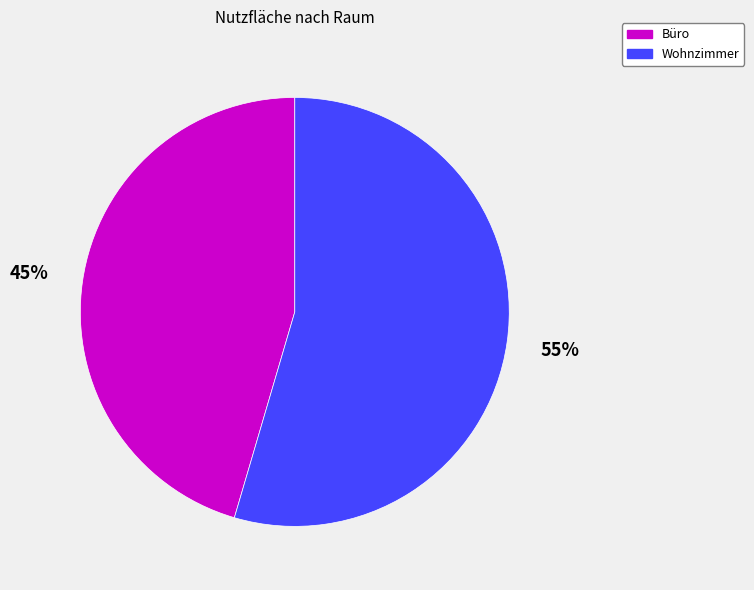

Which category has the smallest portion of the pie?

Büro